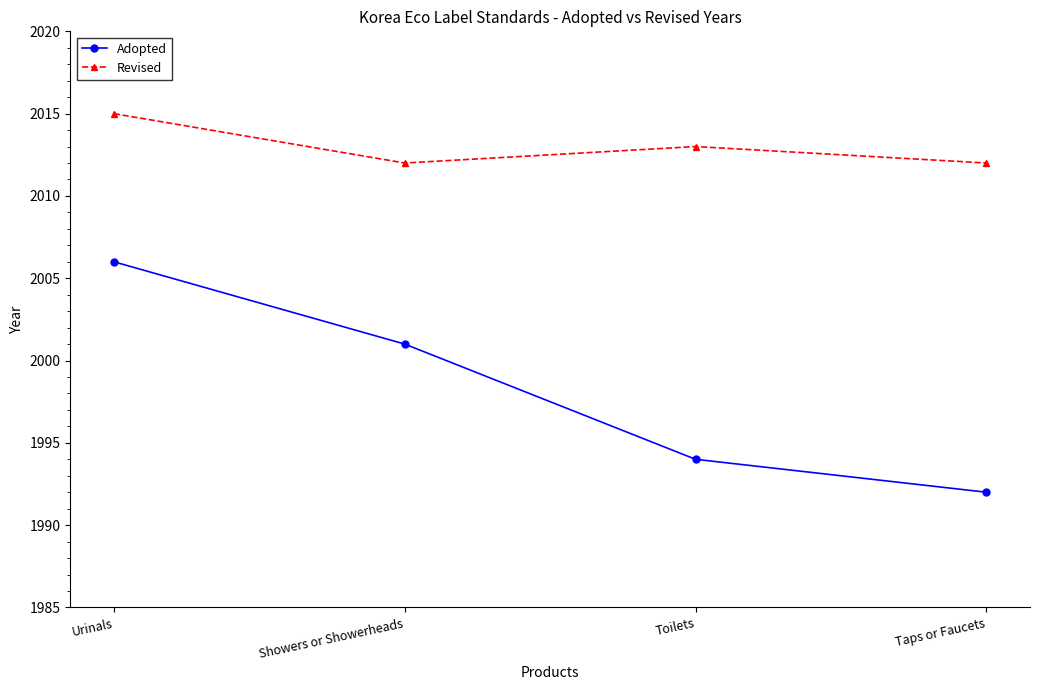

Which label corresponds to the smallest value in the chart?

Taps or Faucets